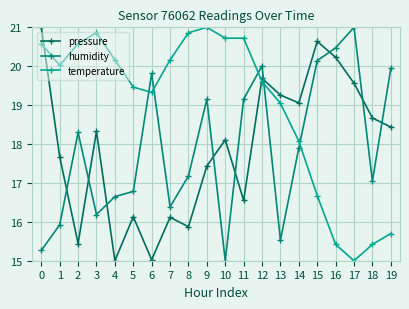

What is the spread (max minus min) of values at 17?

6.0